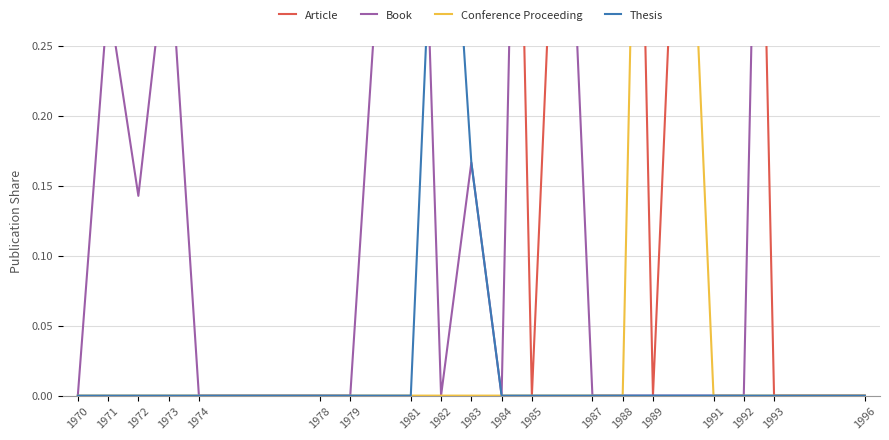

How many lines are shown in the chart?

4